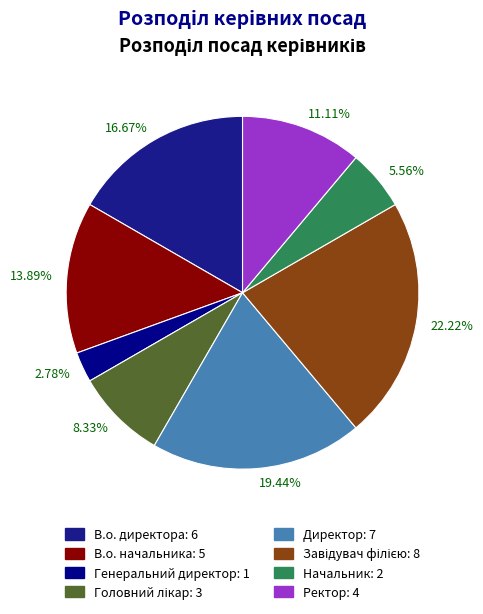

Which has a higher value, 22.22% or 19.44%?

22.22%